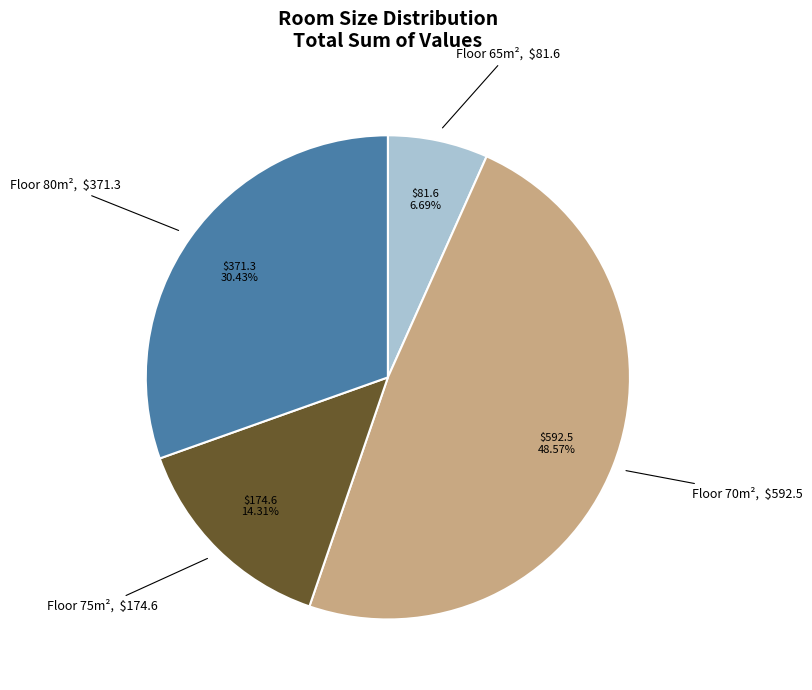

How many slices are in this pie chart?

4